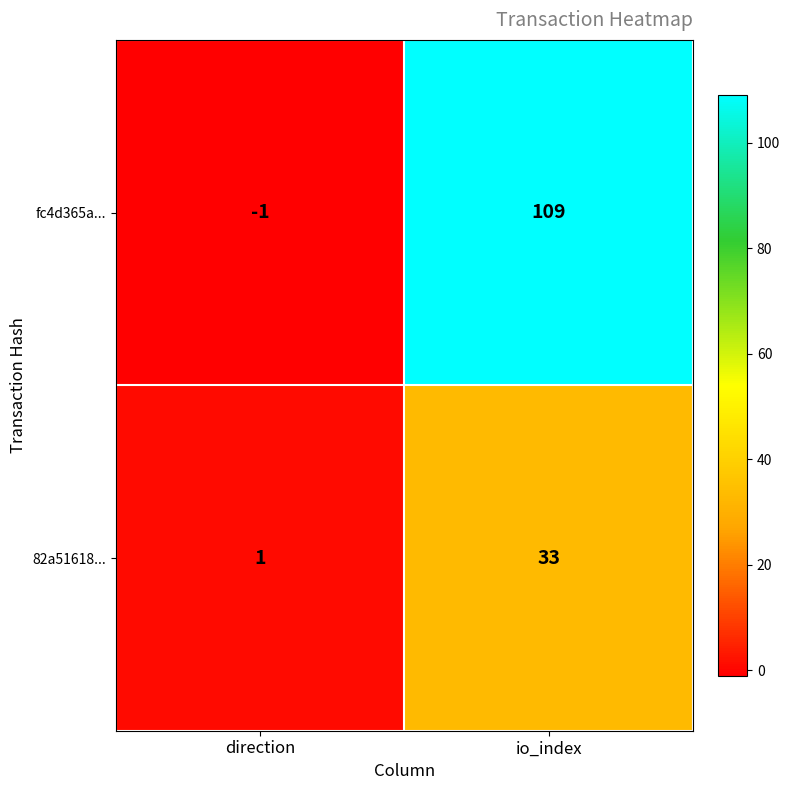

At direction, list the series in order from smallest to largest.

fc4d365a..., 82a51618...